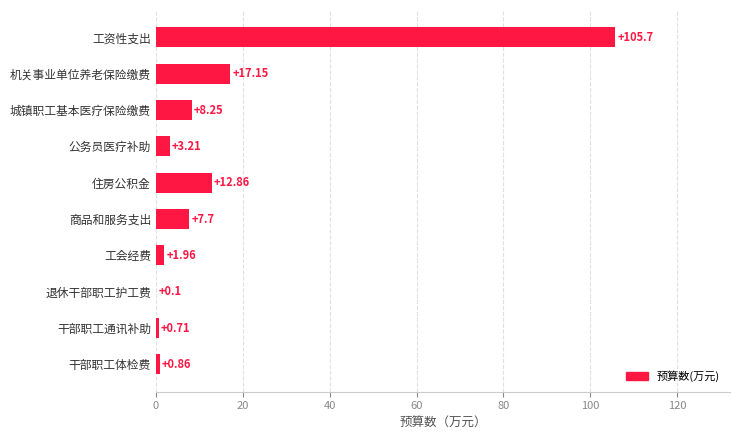

What is the greatest value displayed?

105.7